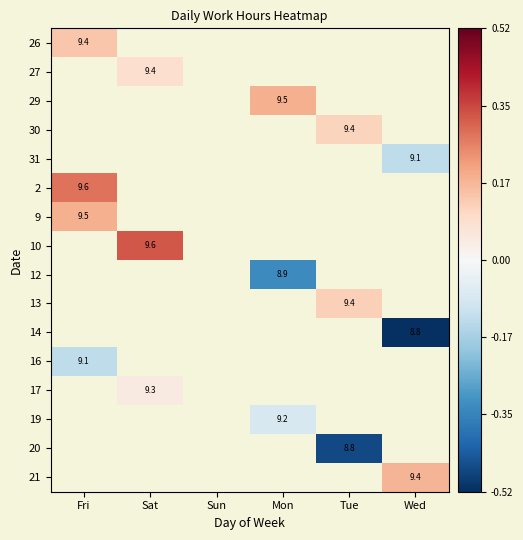

What is the spread (max minus min) of values at Fri?

0.4